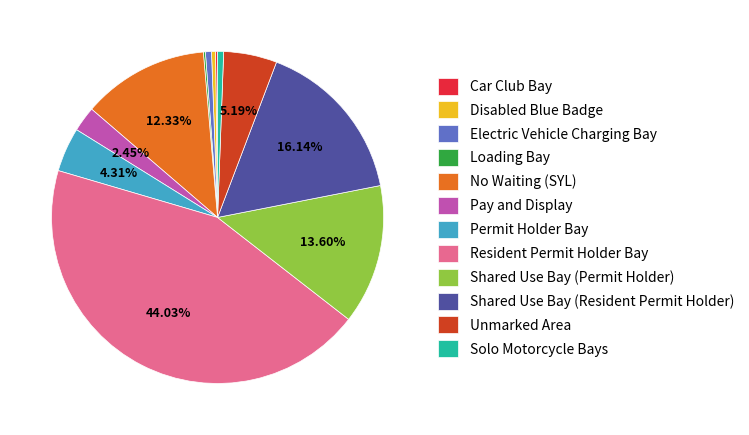

What is the largest slice in the pie chart?

Resident Permit Holder Bay